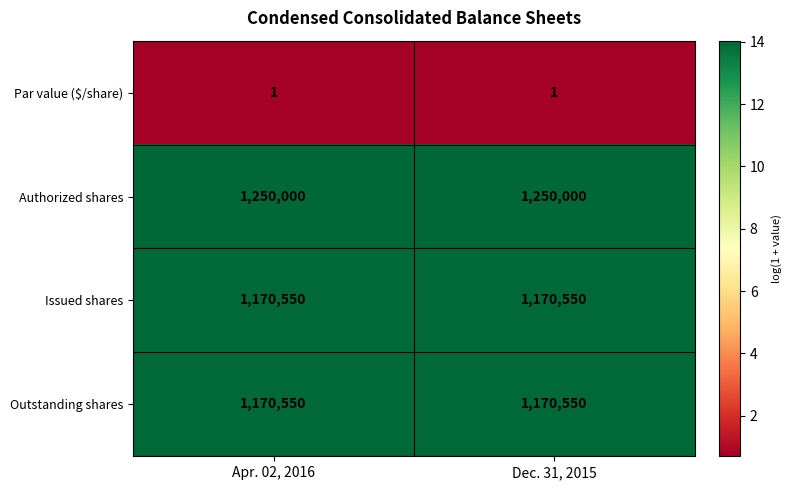

What is the total value across all series at Apr. 02, 2016?

3591101